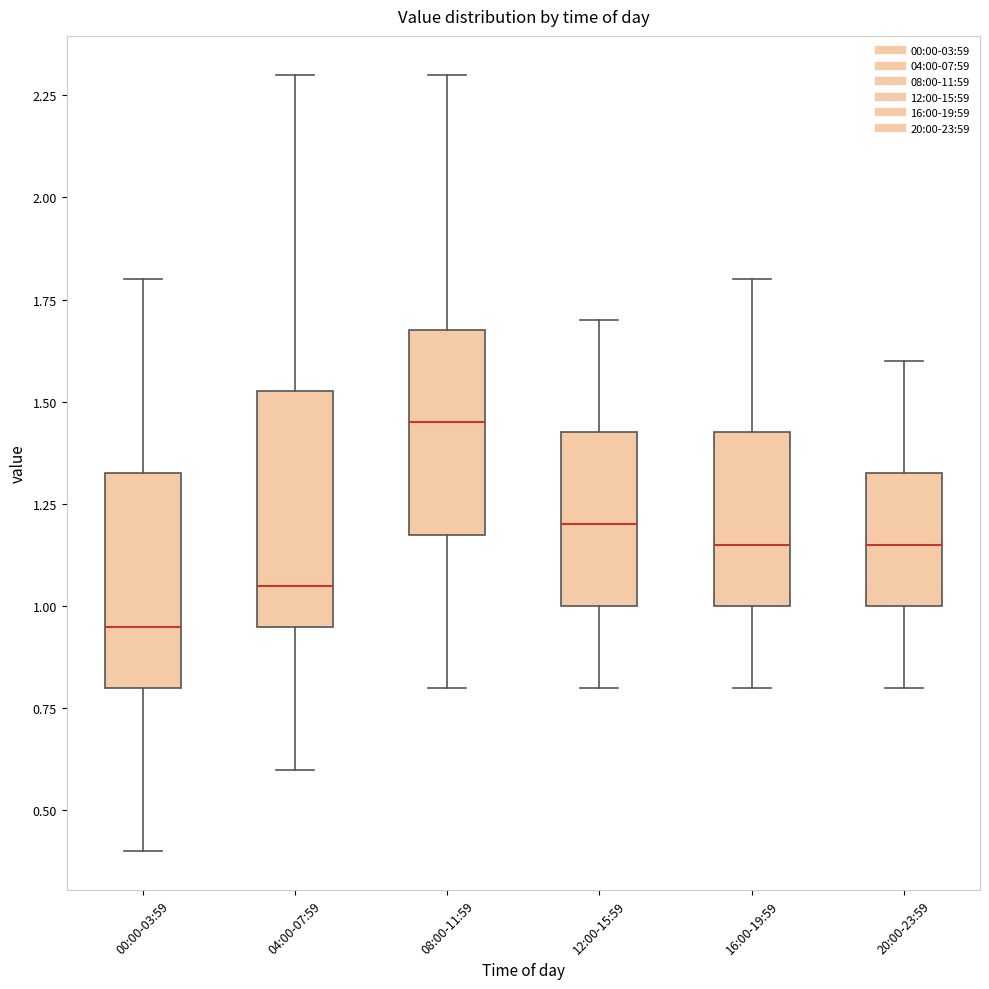

Reading left to right, transcribe this box plot: for each box, give where its median line is, the range the box spans, and where its two whiskers end, as read against the y-axis. The values are not printed on the chart, so give them approximately, as read against the axis.

00:00-03:59: median 0.95, box 0.80 to 1.35, whiskers 0.40 to 1.80
04:00-07:59: median 1.05, box 0.95 to 1.55, whiskers 0.60 to 2.30
08:00-11:59: median 1.45, box 1.20 to 1.70, whiskers 0.80 to 2.30
12:00-15:59: median 1.20, box 1.00 to 1.45, whiskers 0.80 to 1.70
16:00-19:59: median 1.15, box 1.00 to 1.45, whiskers 0.80 to 1.80
20:00-23:59: median 1.15, box 1.00 to 1.35, whiskers 0.80 to 1.60